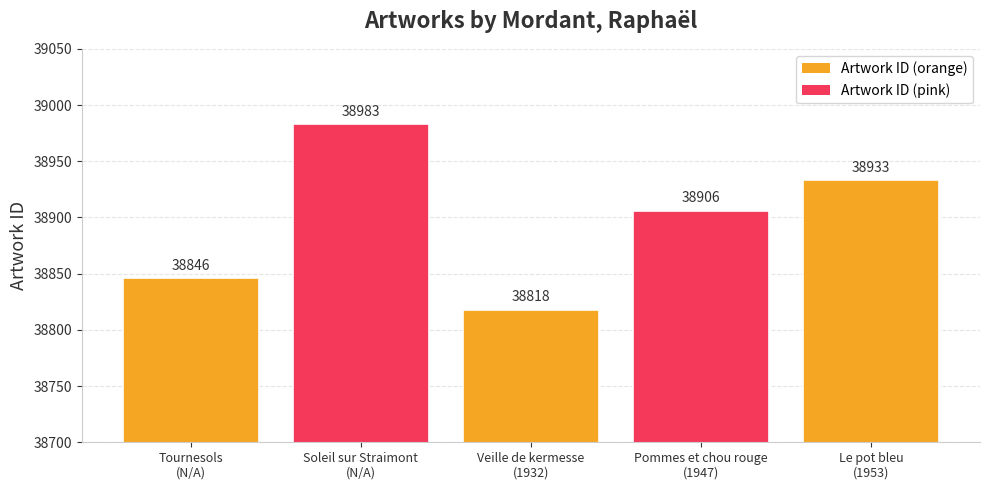

Reading left to right, extract all data points from this chart.

38846	38983	38818	38906	38933